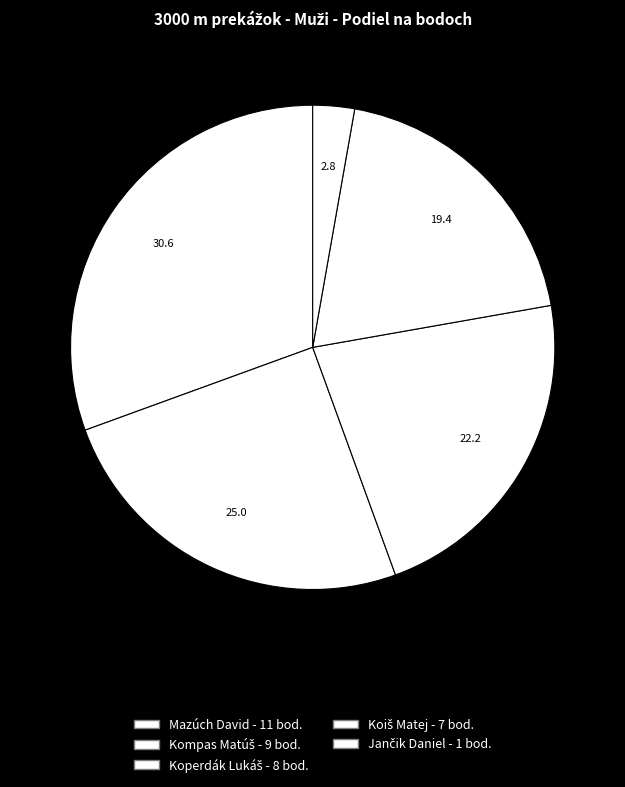

To the nearest percent, what portion does Jančik Daniel represent?

3%